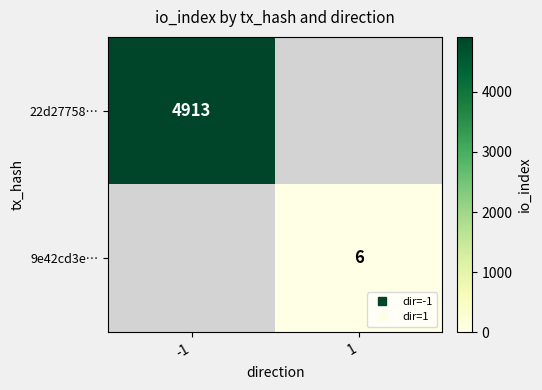

Which series has the largest range (max minus min)?

22d27758…